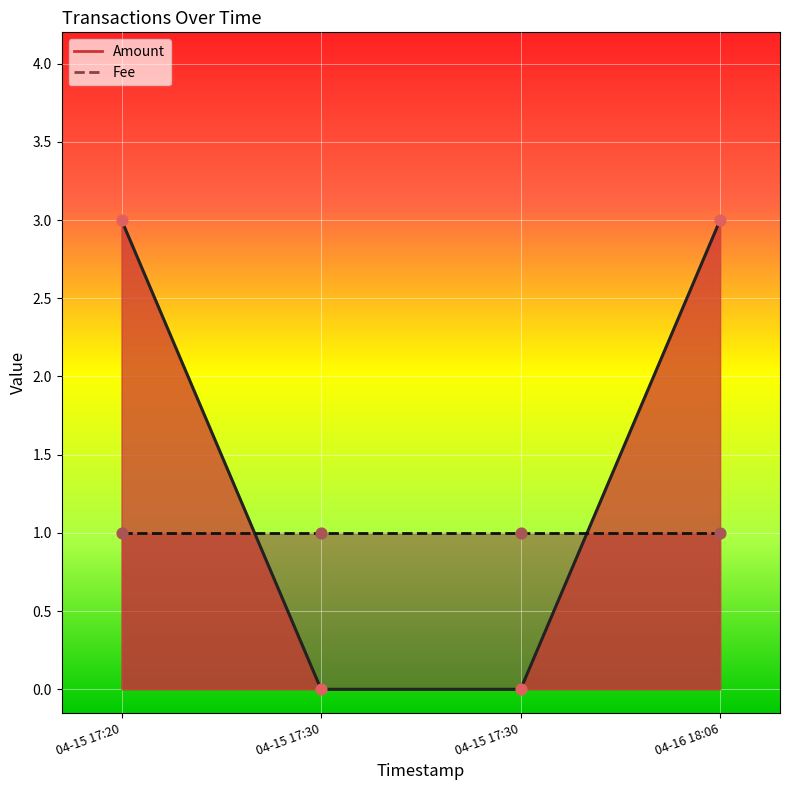

Between 04-16 18:06 and 04-15 17:30, which is larger?

04-16 18:06